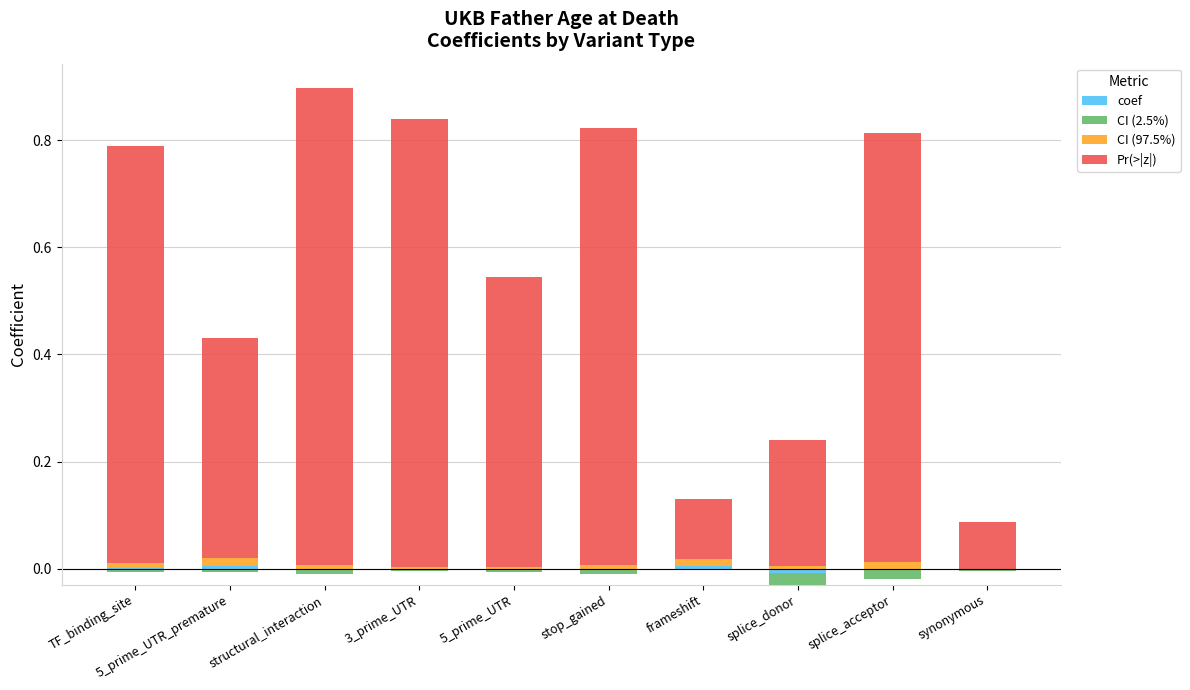

What is the total value across all series at 5_prime_UTR?

0.5